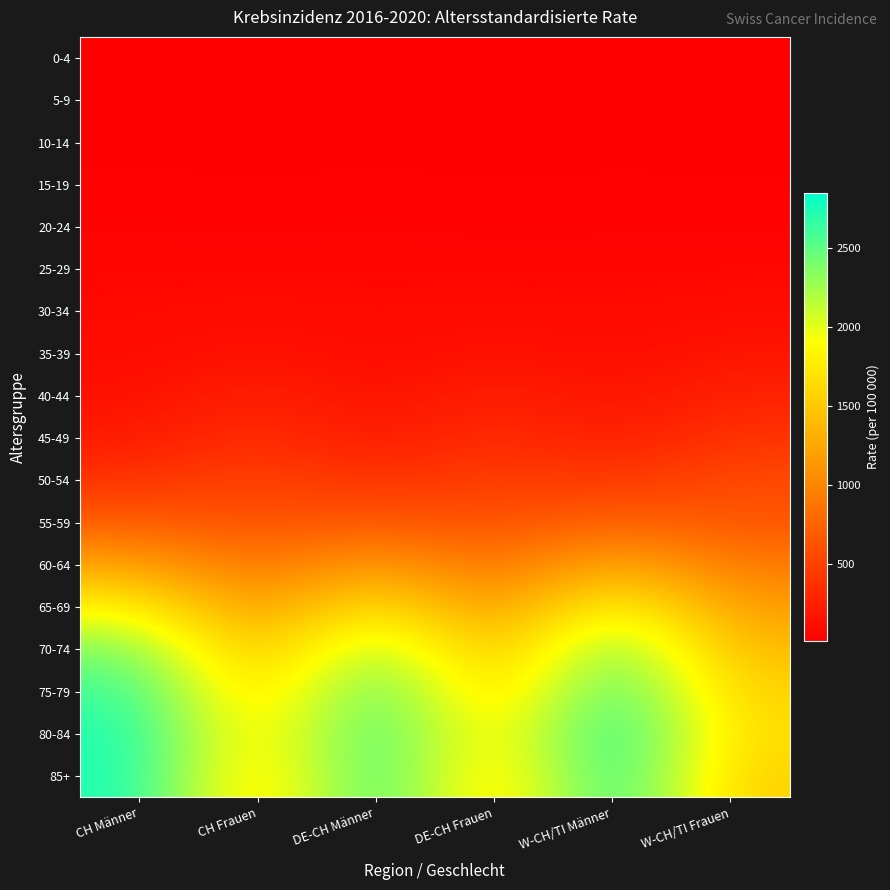

At which category is the sum across all series the highest?

W-CH/TI Männer